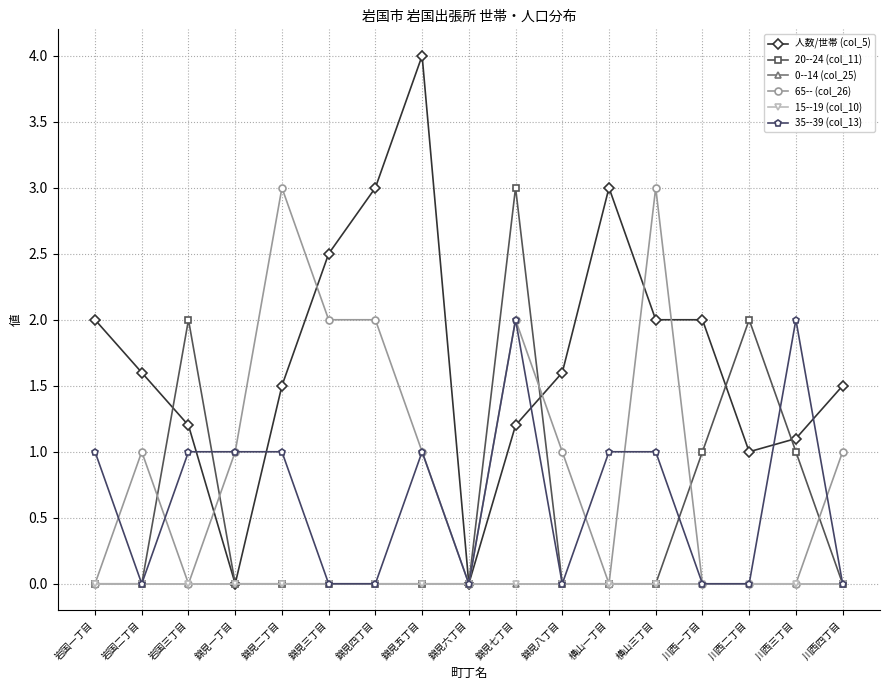

At how many categories does at least one series exceed 3?

1